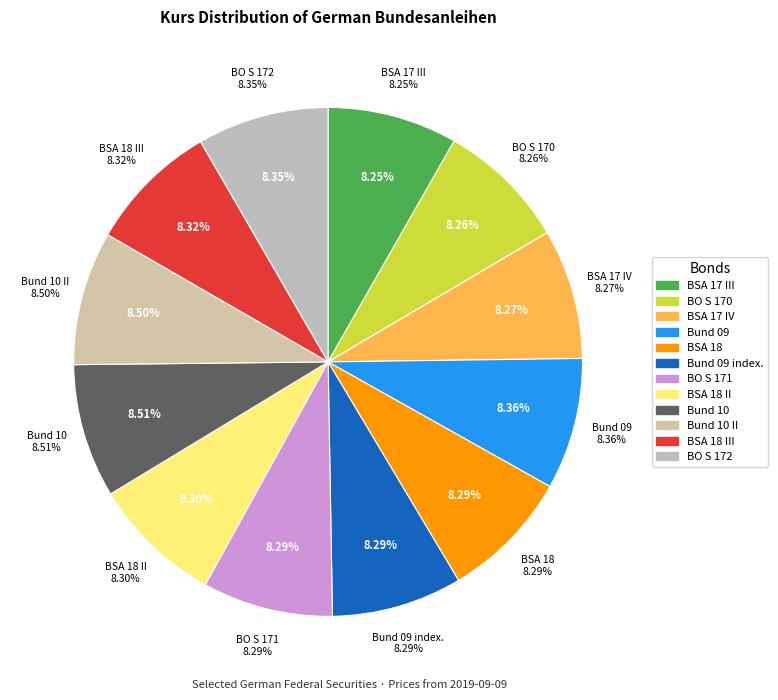

Does Bund 09 represent more than half of the total?

No